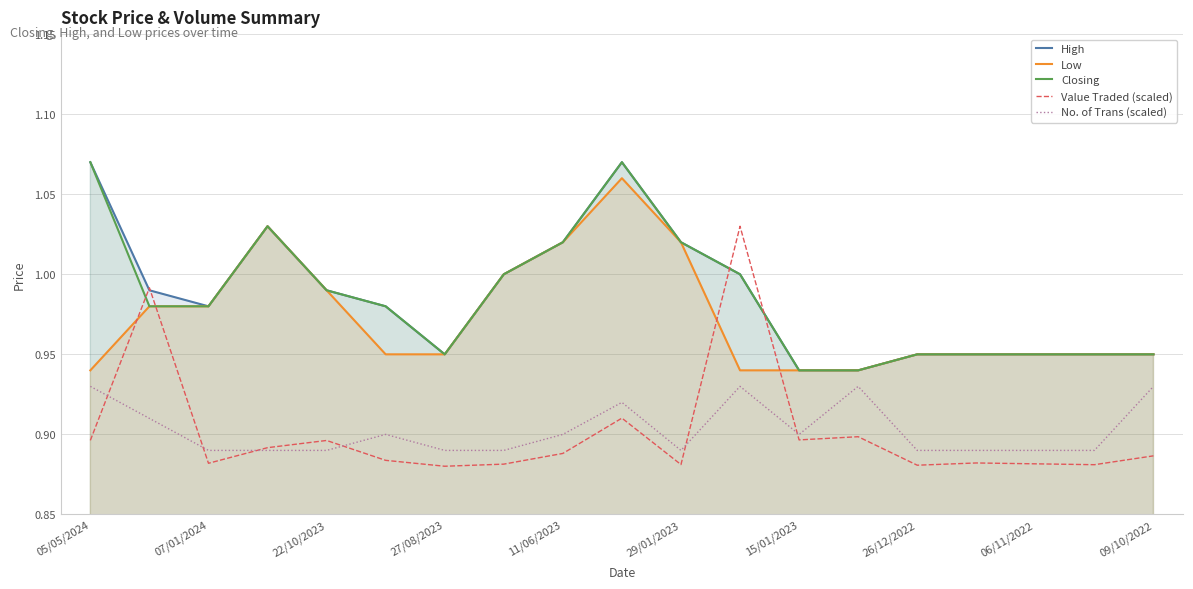

What is the highest value of the High series?

1.1